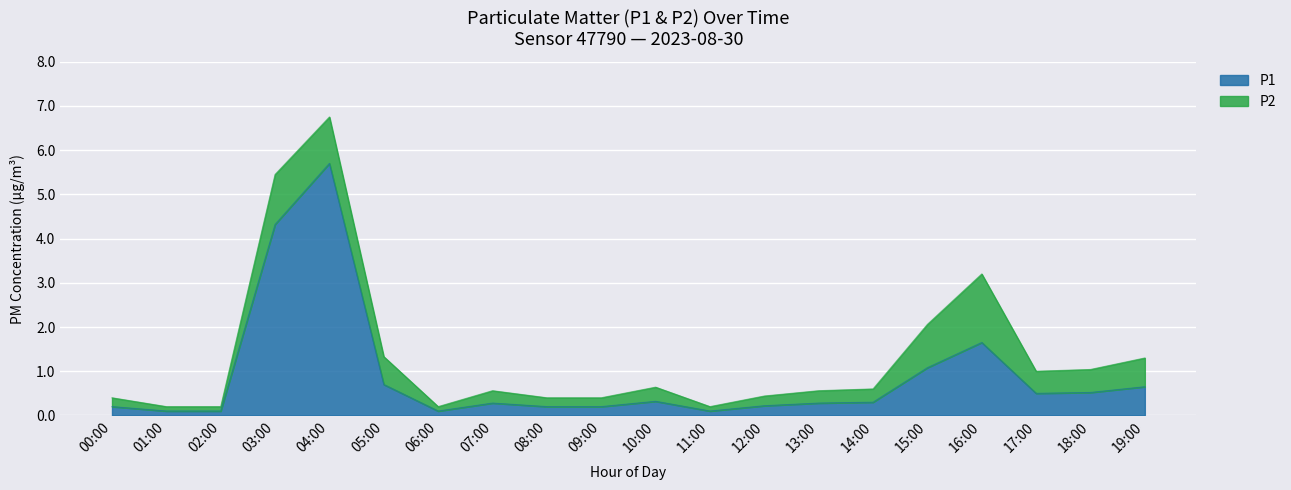

Reading right to left, list all the values displayed in this chart.

19:00=0.7	18:00=0.5	17:00=0.5	16:00=1.6	15:00=1.1	14:00=0.3	13:00=0.3	12:00=0.2	11:00=0.1	10:00=0.3	09:00=0.2	08:00=0.2	07:00=0.3	06:00=0.1	05:00=0.7	04:00=5.7	03:00=4.3	02:00=0.1	01:00=0.1	00:00=0.2